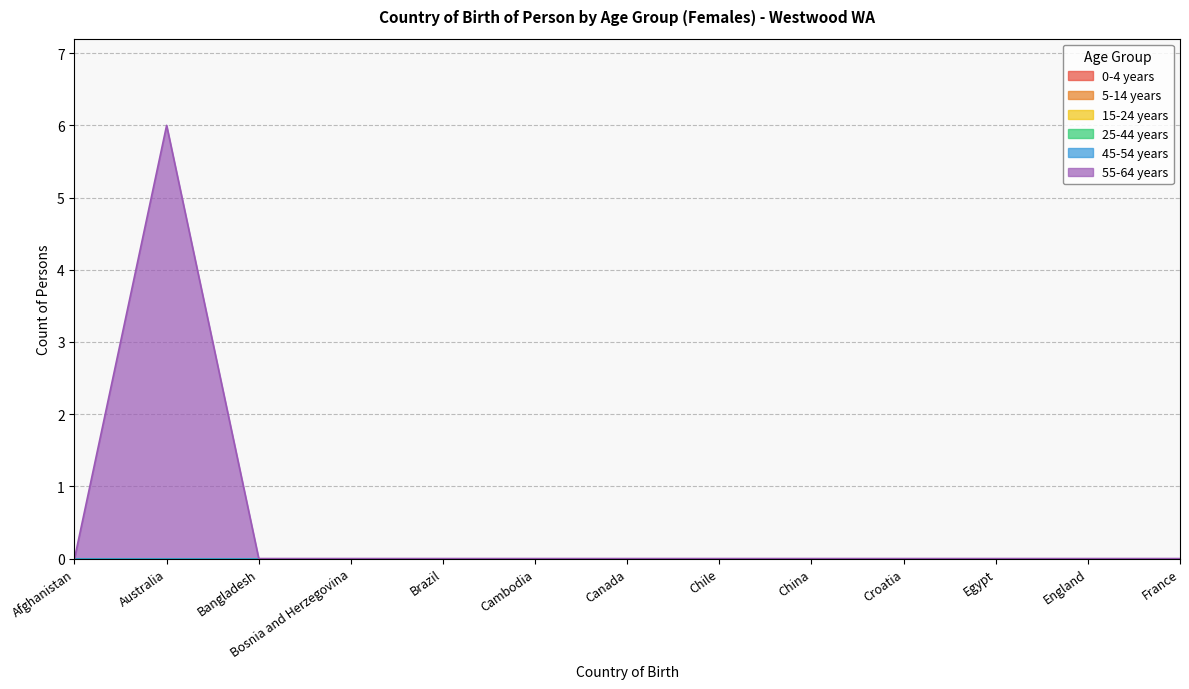

Rank the series by their maximum value, from lowest to highest.

0-4 years, 5-14 years, 15-24 years, 25-44 years, 45-54 years, 55-64 years